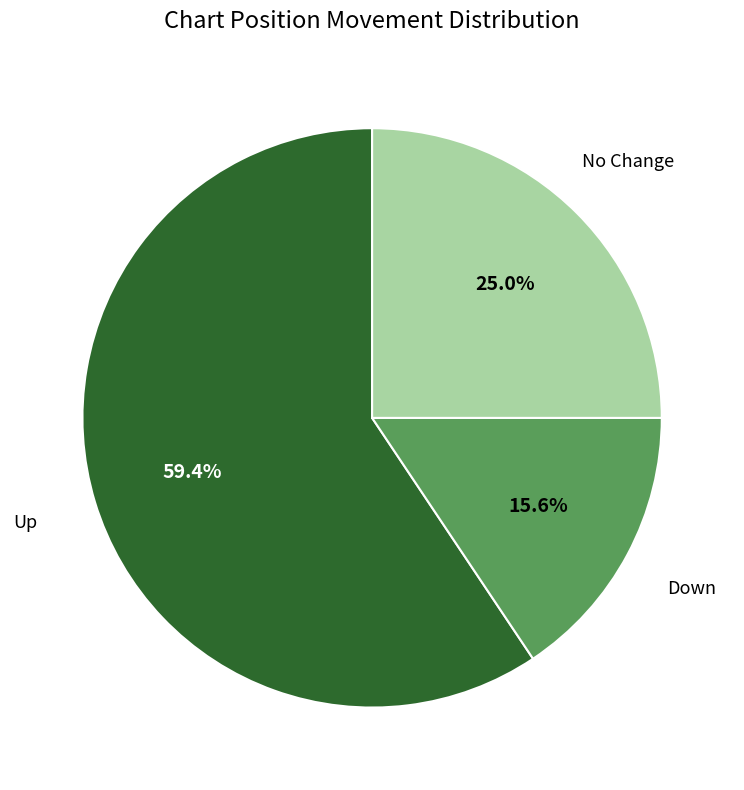

How much of the chart is everything except Down?

84.4%